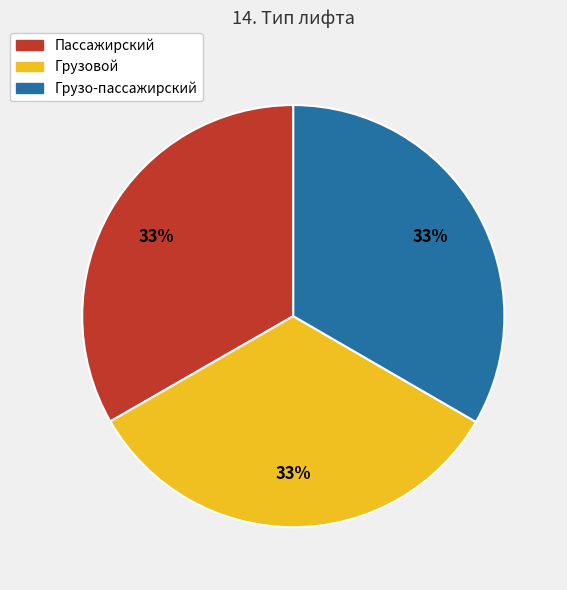

Does any single category account for the majority?

No